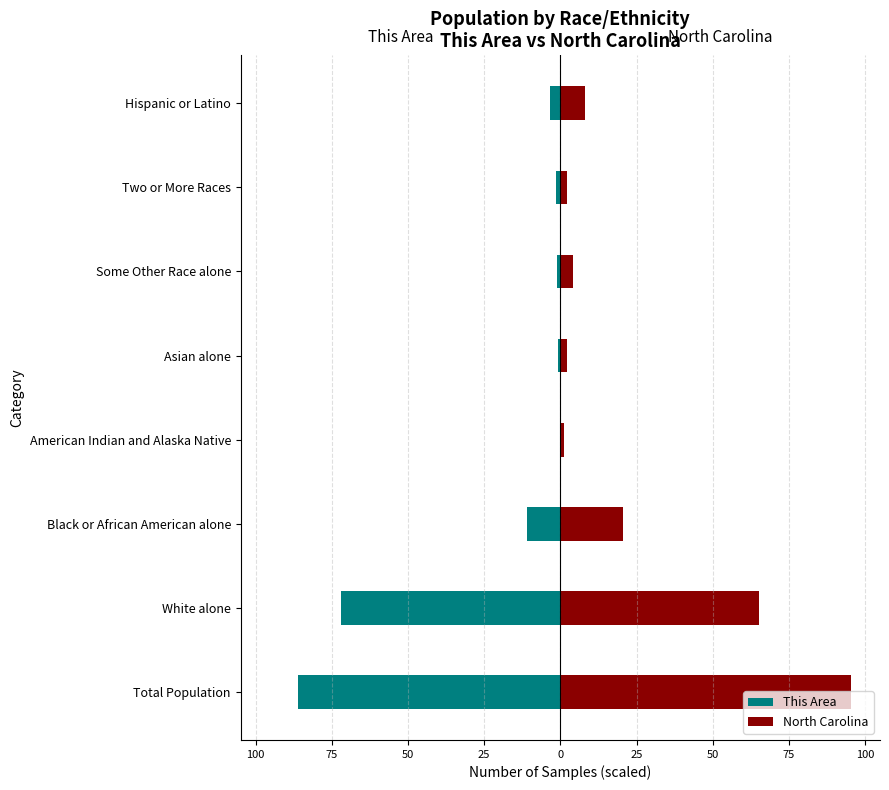

The This Area series shows -43.5 at White alone. True or false?

False